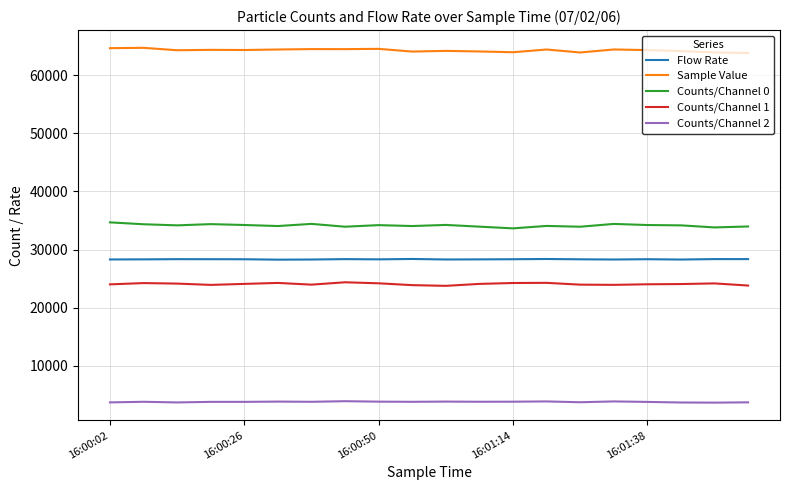

At how many categories does at least one series exceed 60554?

20